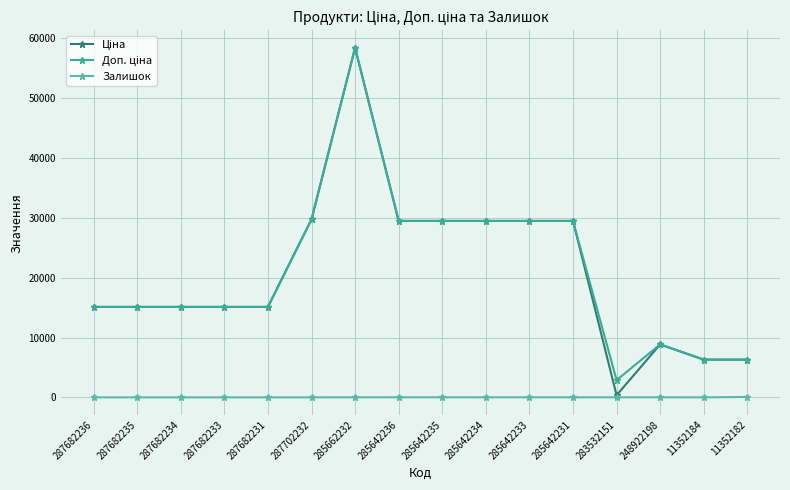

True or false: Залишок and Ціна intersect in this chart.

False